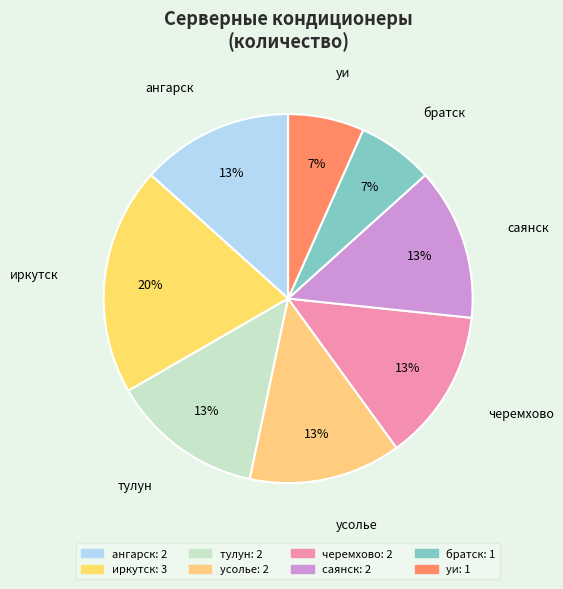

What is the ratio of the value at уи to the value at братск?

1.0